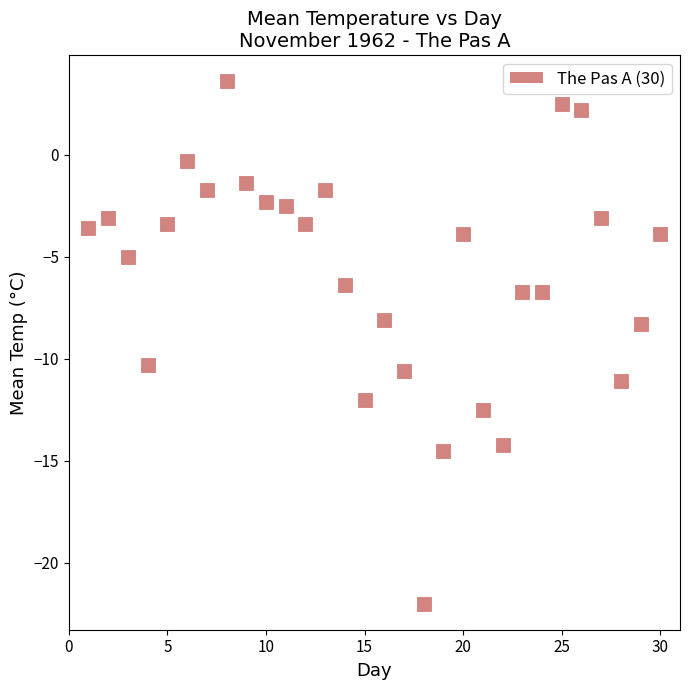

What is the range of Y values (max minus min)?

25.6